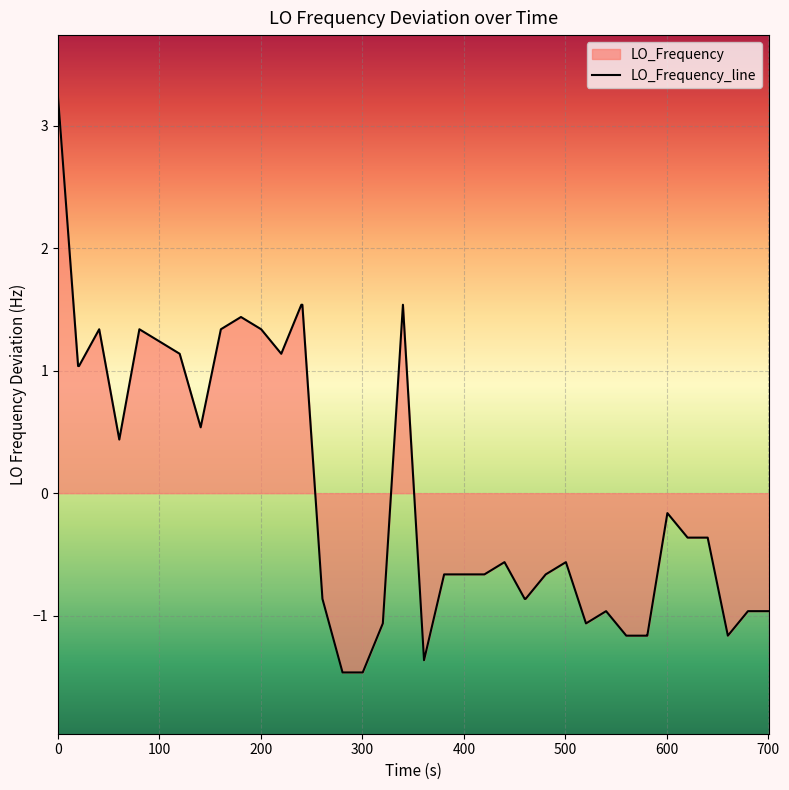

How many interior local valleys (lower than both neighbors) does the data have?

6